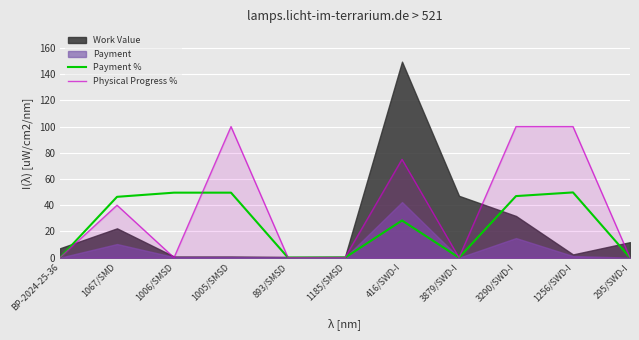

Which series has the largest total across all categories?

Physical Progress %